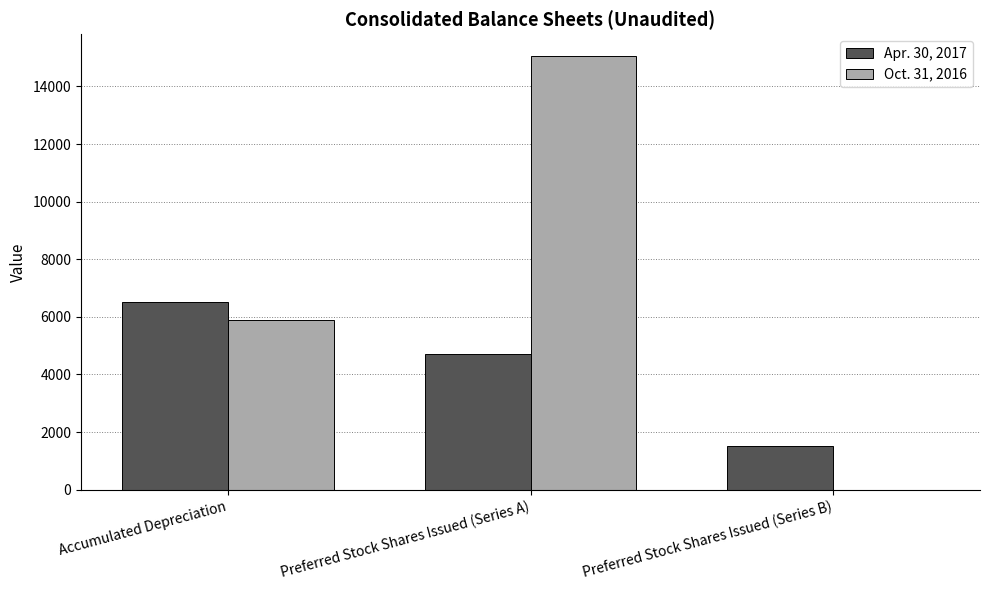

Is the value of Apr. 30, 2017 at Preferred Stock Shares Issued (Series A) greater than the value of Oct. 31, 2016 at Accumulated Depreciation?

No